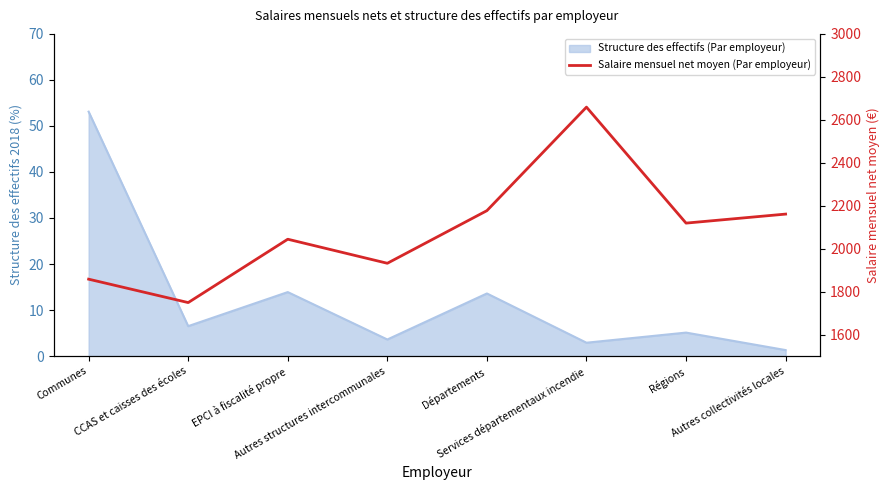

What is the difference between the maximum and minimum values?

910